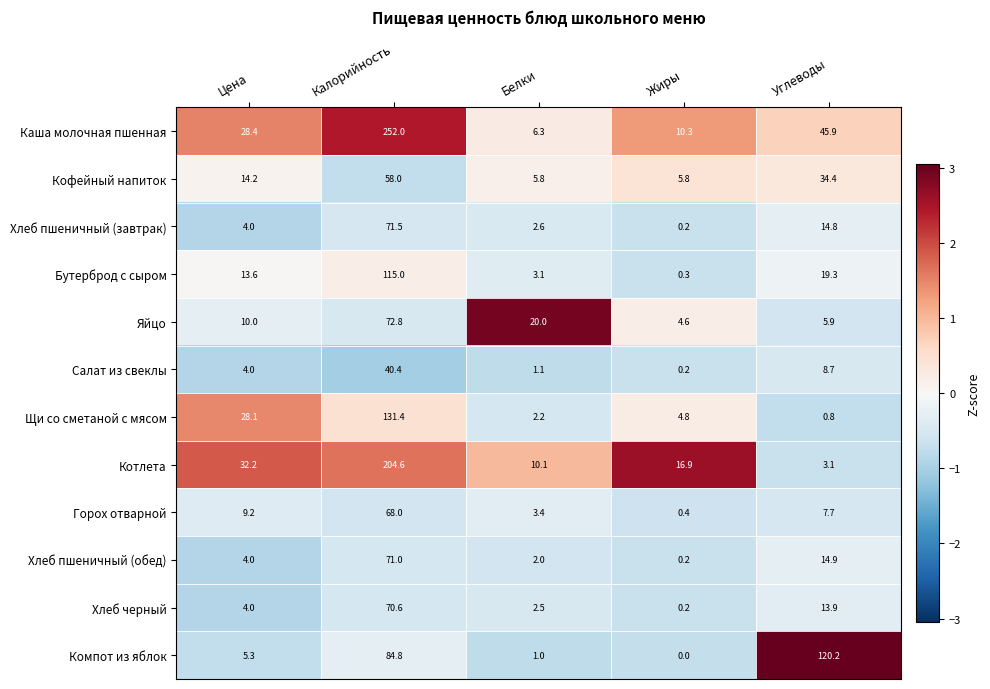

How many distinct data groups are displayed?

12